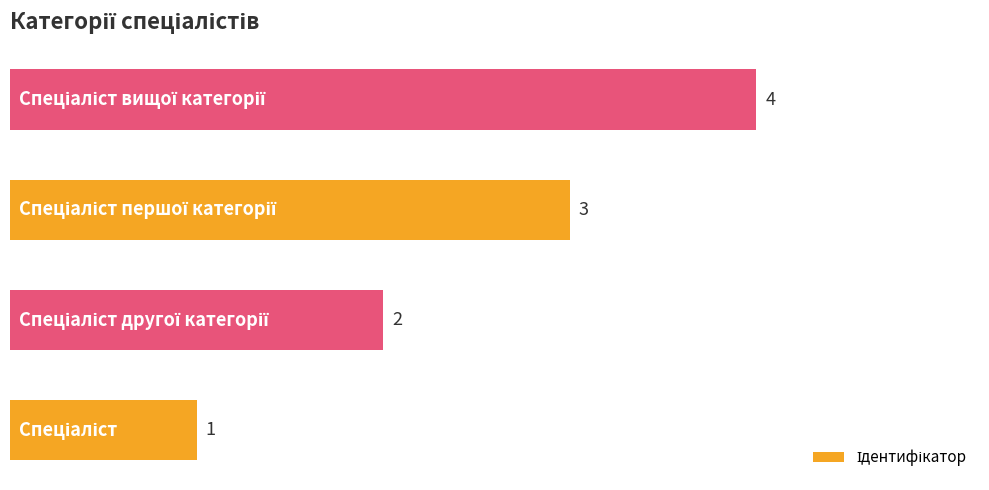

What is the difference between the maximum and minimum values?

3